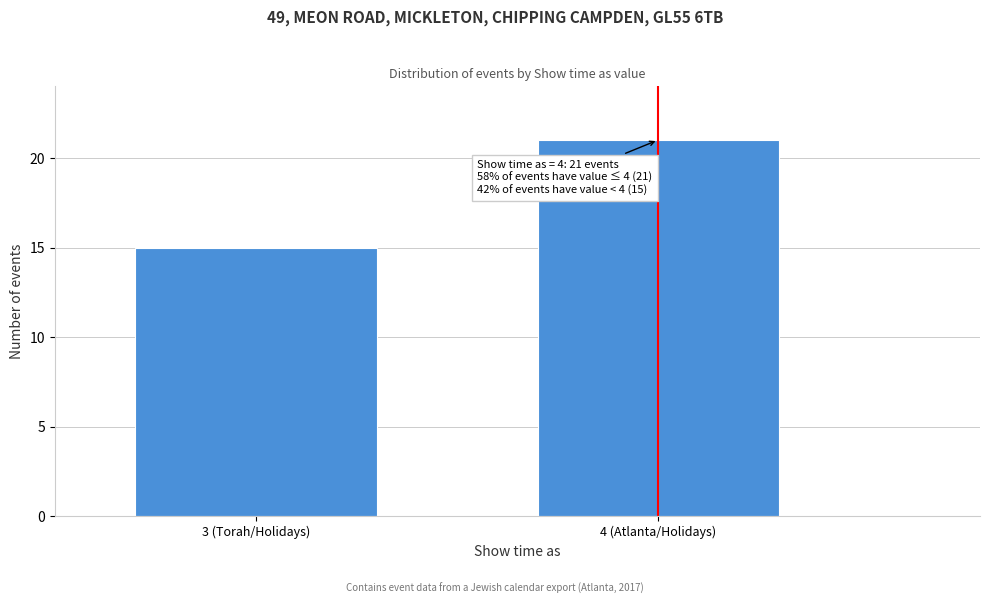

Reading left to right, transcribe all the data shown in this chart.

3 (Torah/Holidays)=15	4 (Atlanta/Holidays)=21